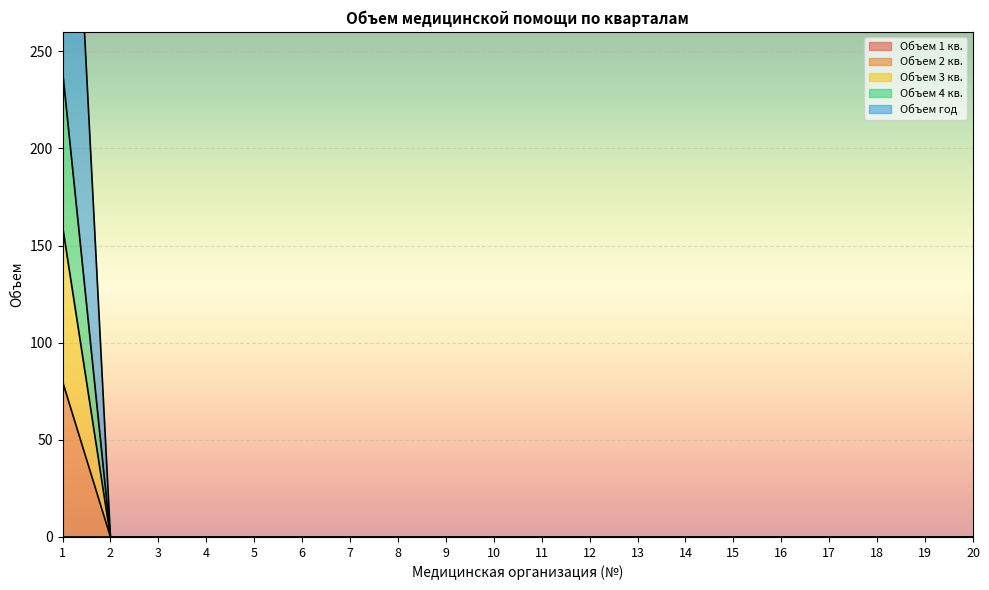

True or false: Объем 2 кв. has a value of 0 at 20.

True